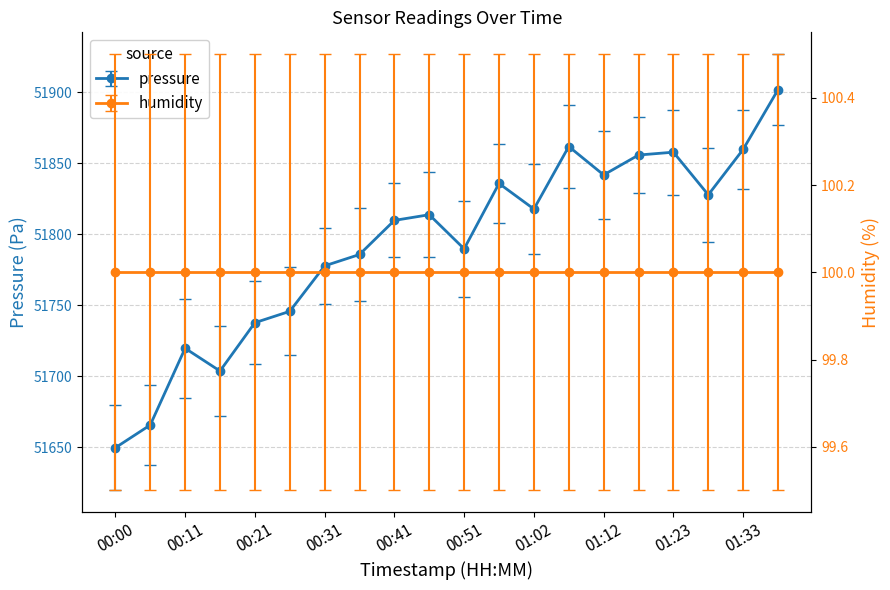

What is the label of the 18th point from the left?

01:28